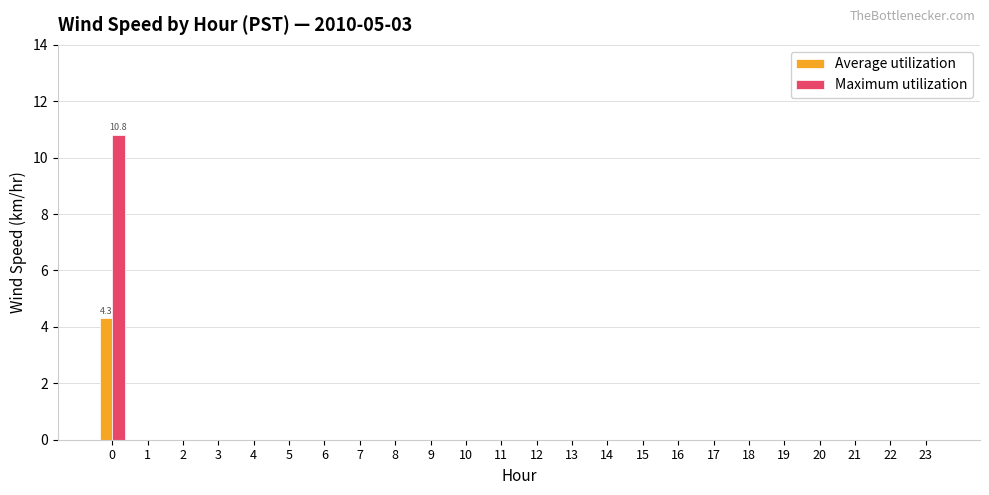

Is it true that Average utilization equals -1.5 at 21?

False